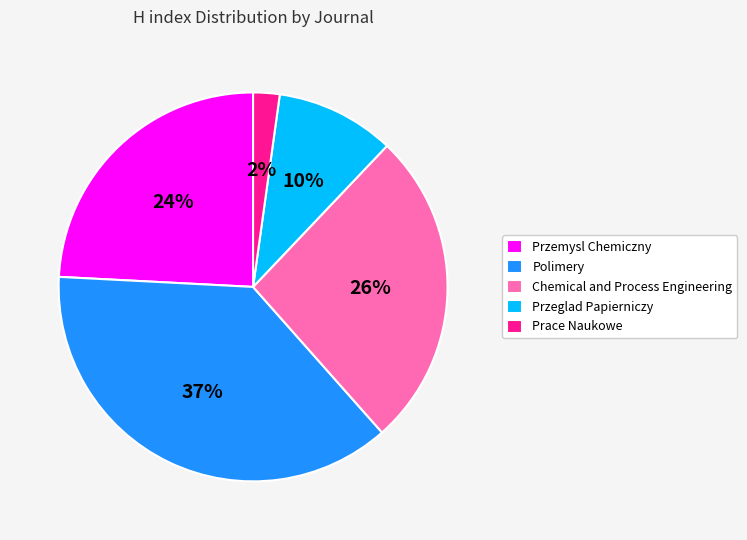

To the nearest percent, what portion does Chemical and Process Engineering represent?

26%